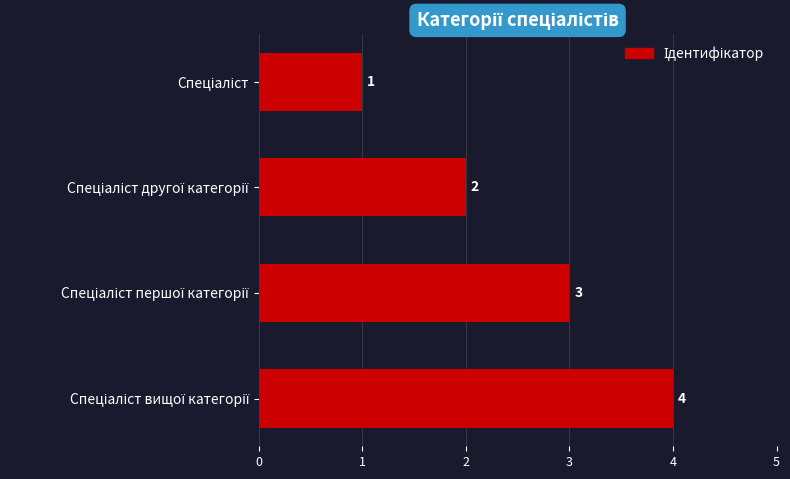

What is the sum of all values?

10